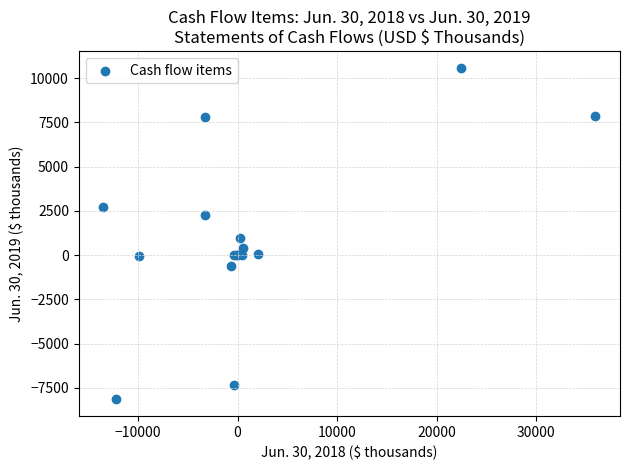

What Y value in the scatter plot is closest to 1216?

969